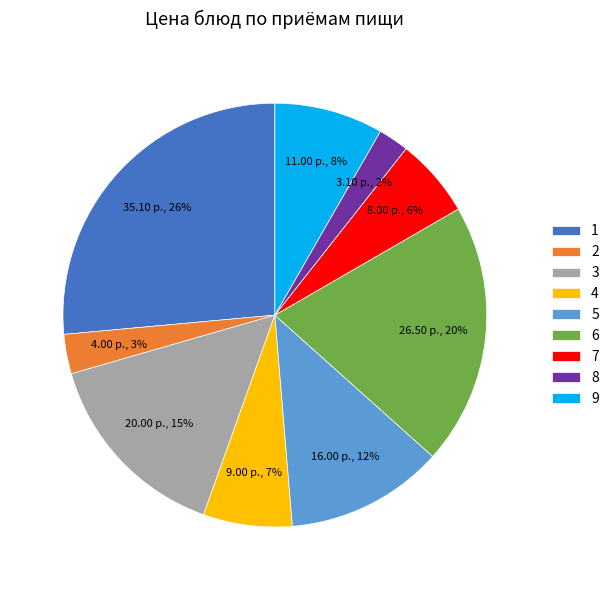

The 1 slice represents 26% of the pie. True or false?

True